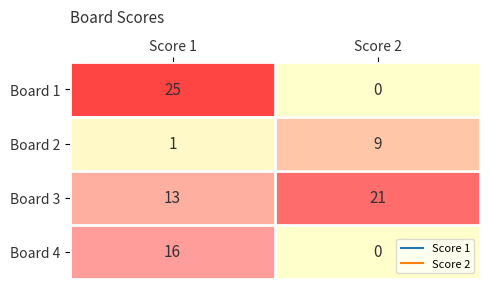

What is the sum of all Board 4 values?

16